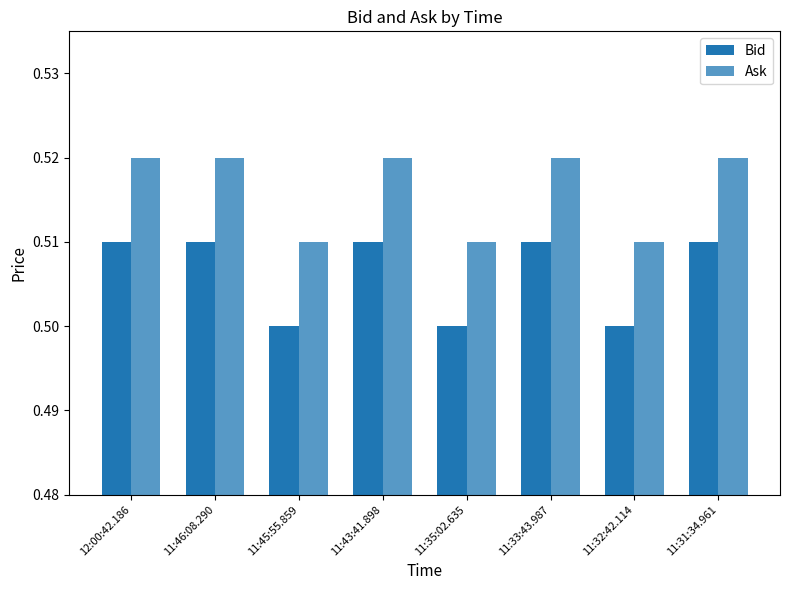

How many data points does each series have?

8